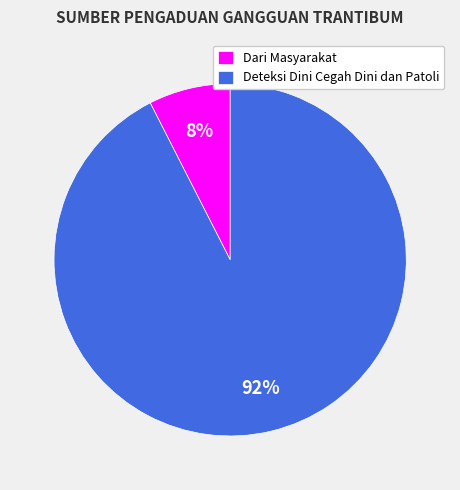

Which has a higher value, Deteksi Dini Cegah Dini dan Patoli or Dari Masyarakat?

Deteksi Dini Cegah Dini dan Patoli